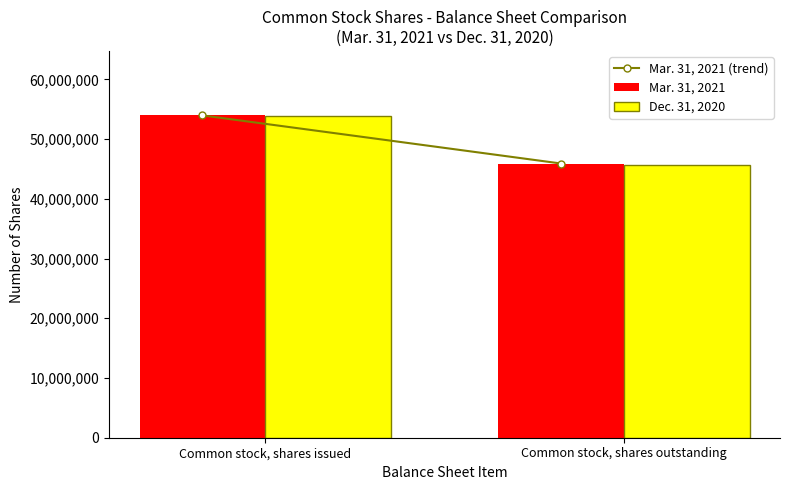

Is the value of Dec. 31, 2020 at Common stock, shares outstanding greater than the value of Mar. 31, 2021 at Common stock, shares issued?

No